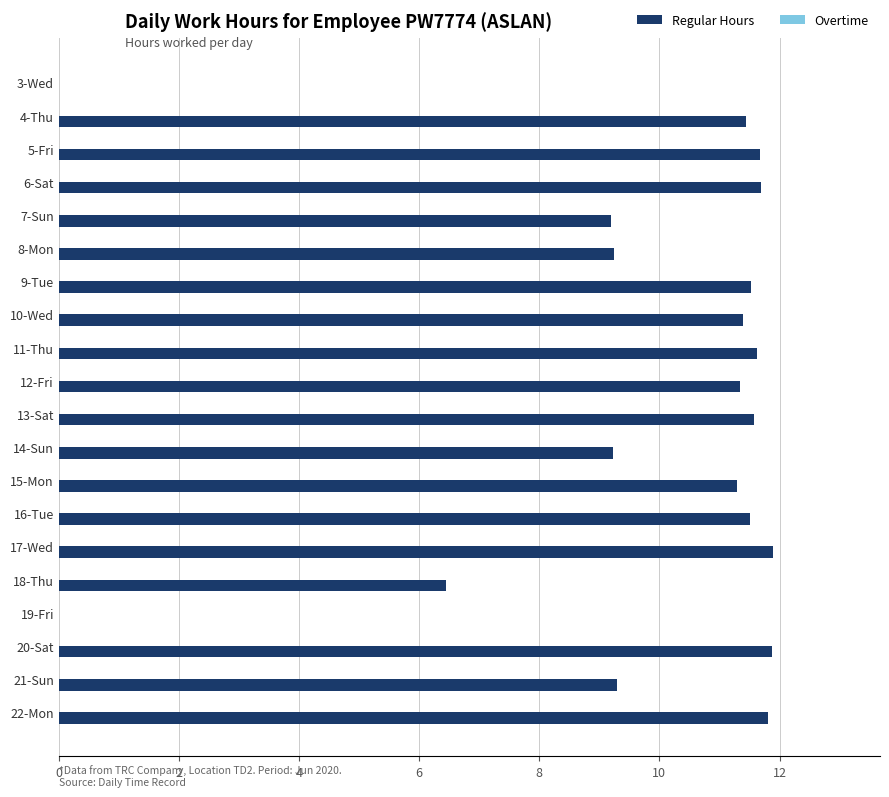

The value at 22-Mon is 11.8. True or false?

True